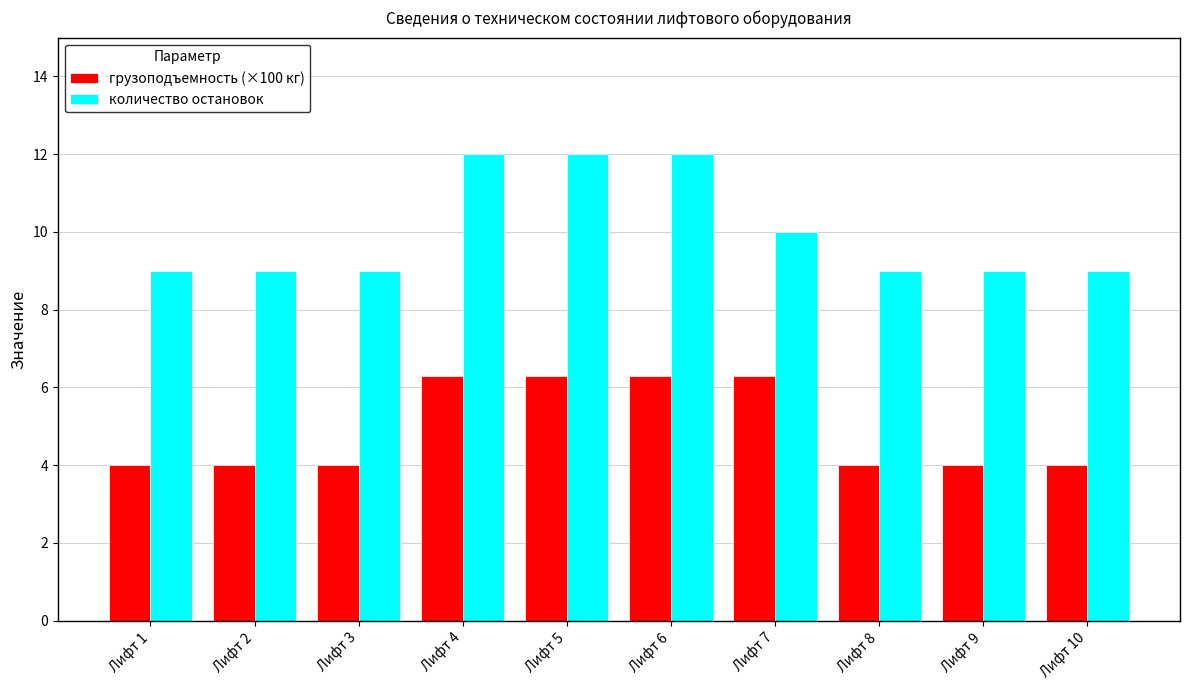

What is the highest value of the грузоподъемность (×100 кг) series?

6.3